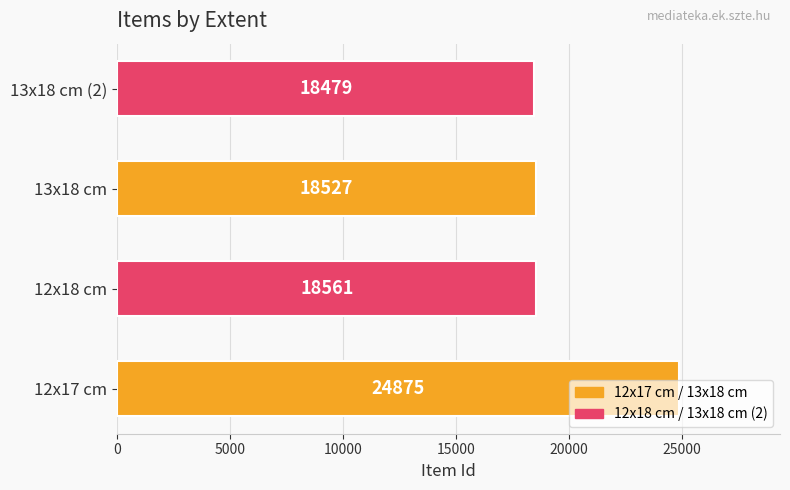

Rank the categories by value from highest to lowest.

12x17 cm, 12x18 cm, 13x18 cm, 13x18 cm (2)